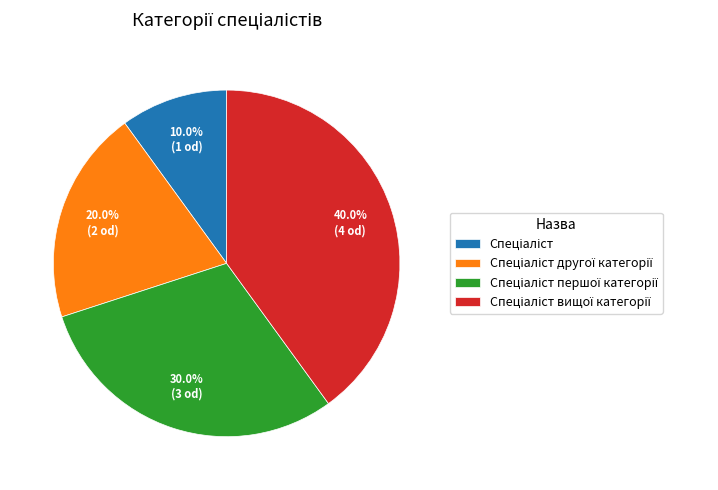

Is there any slice that represents more than half of the pie?

No